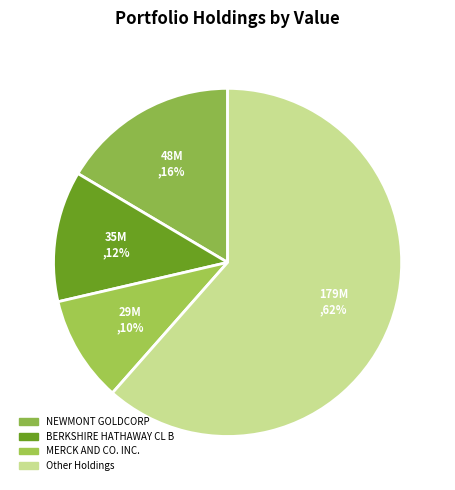

To the nearest percent, what is the difference between the largest and smallest slice percentages?

52%